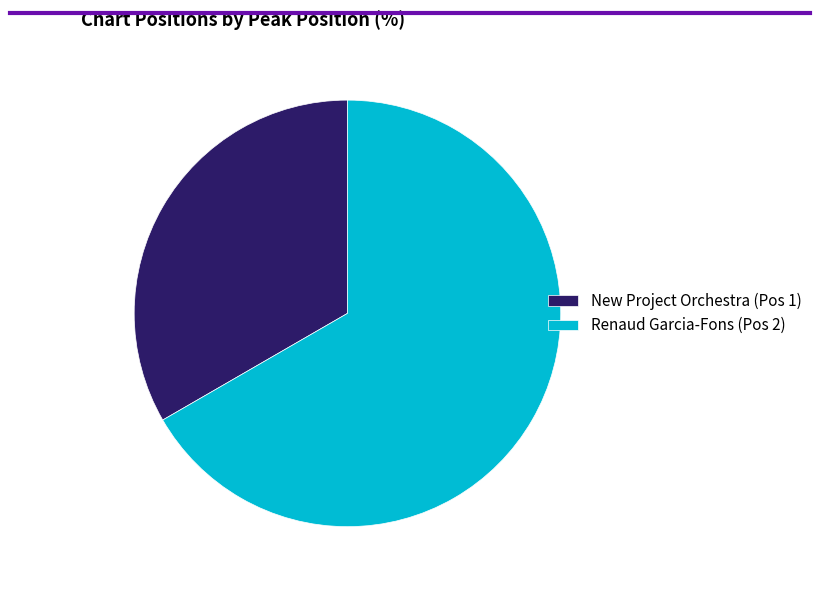

Combined, do Renaud Garcia-Fons (Pos 2) and New Project Orchestra (Pos 1) account for over 50%?

Yes